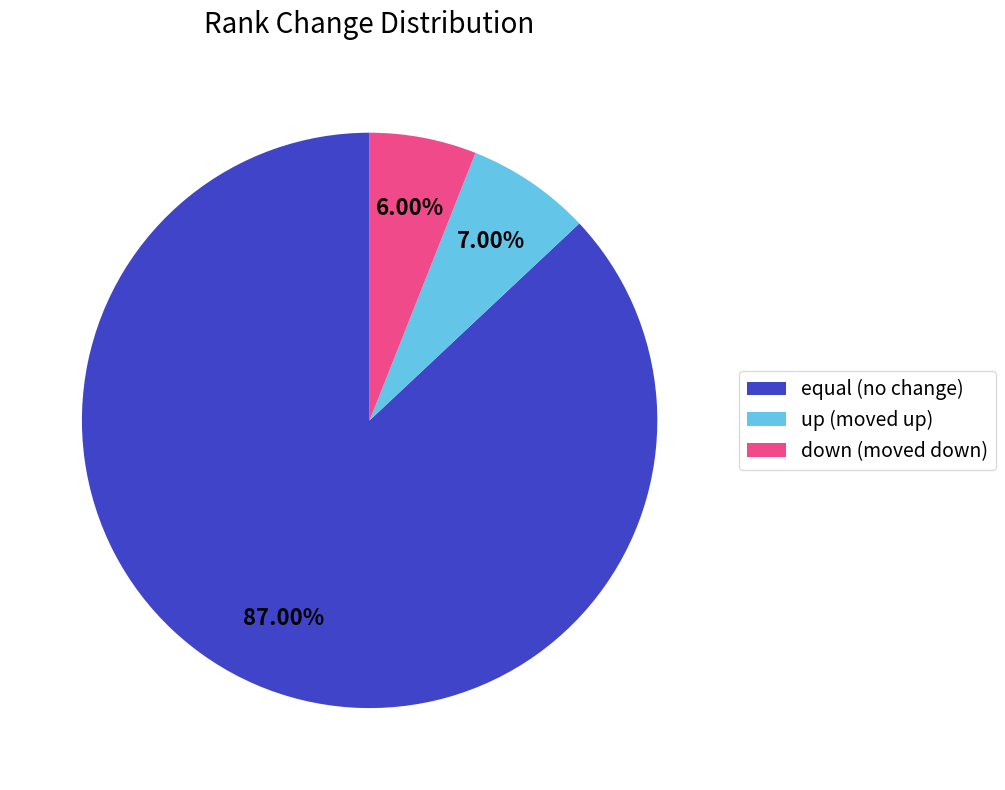

Which slice is the smallest?

down